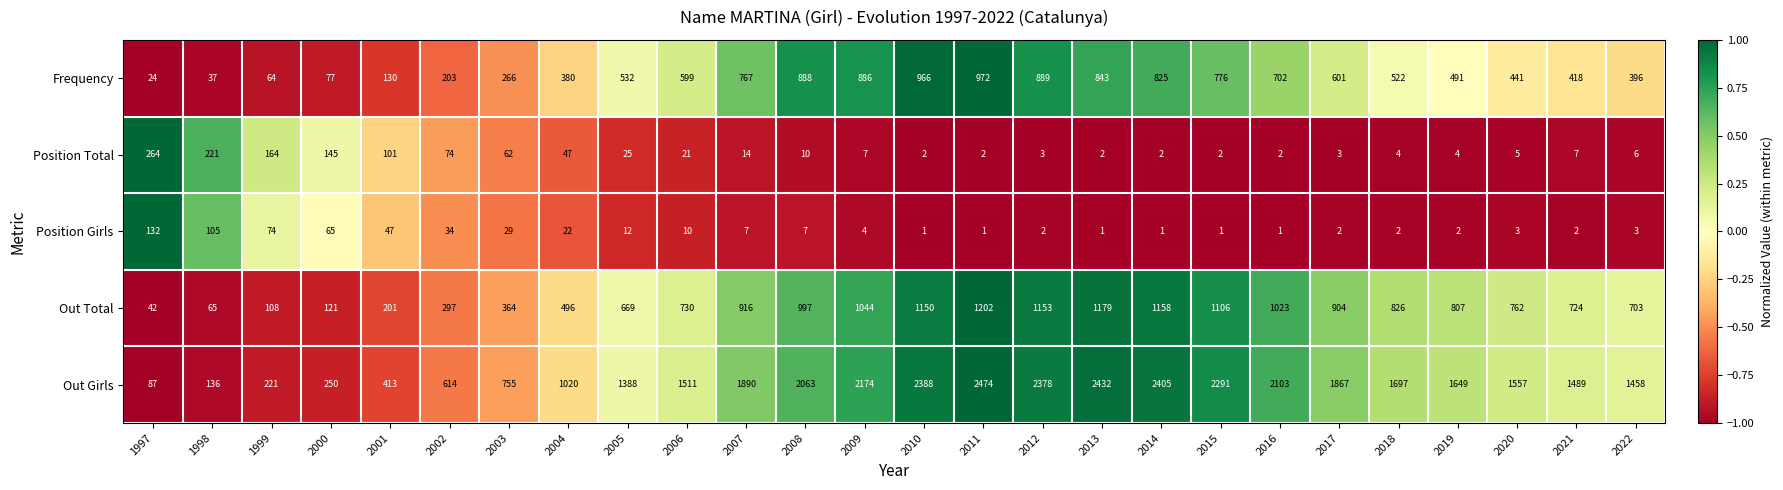

At which label does Out Girls reach its minimum?

1997